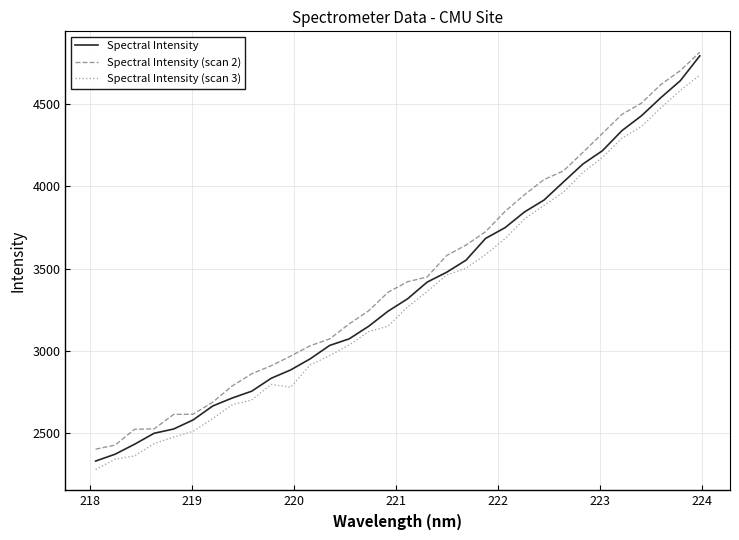

Which series has the largest range (max minus min)?

Spectral Intensity